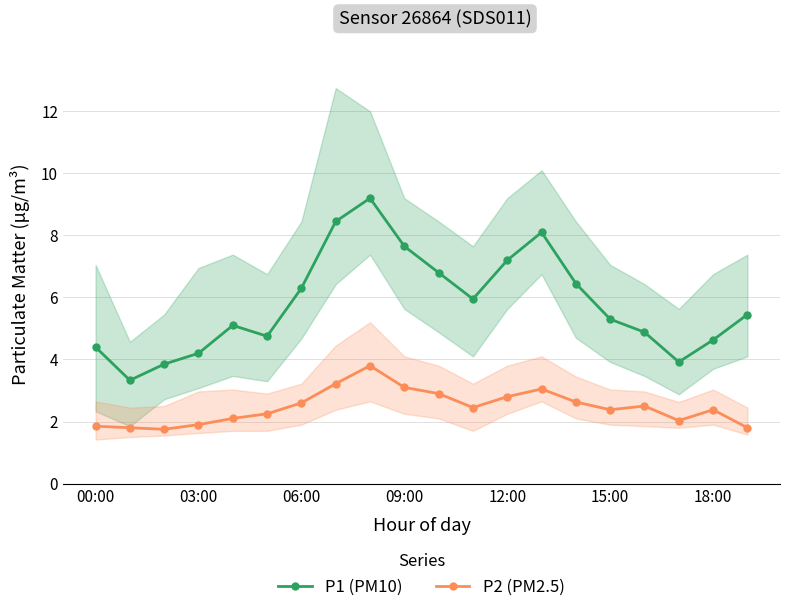

The P1 (PM10) series shows 1.9 at 00:00. True or false?

False